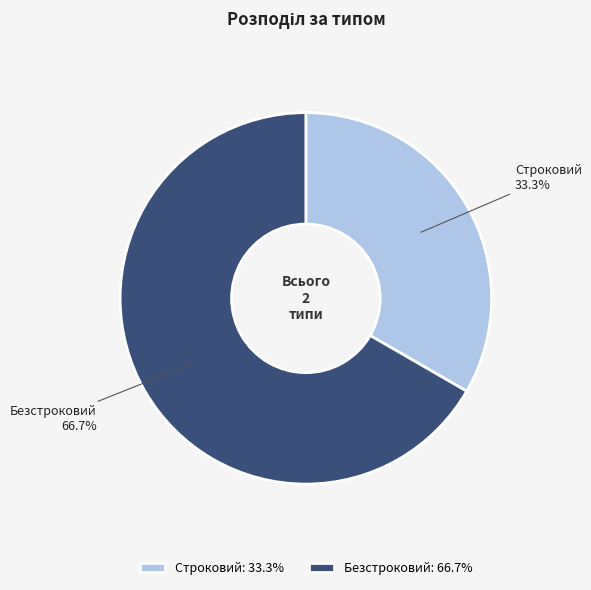

What is the largest slice in the pie chart?

Безстроковий